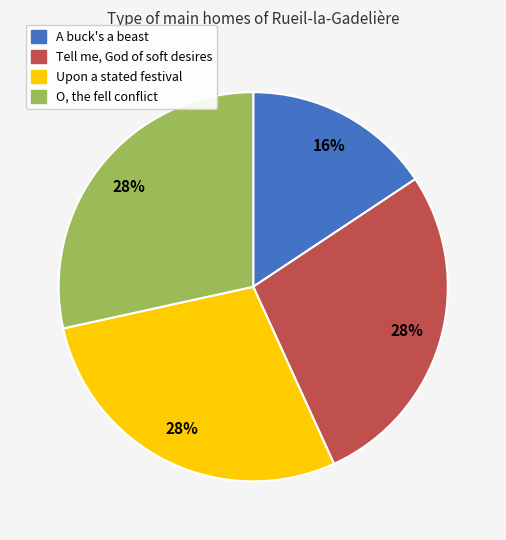

What is the ratio of the value at O, the fell conflict to the value at Upon a stated festival?

1.0